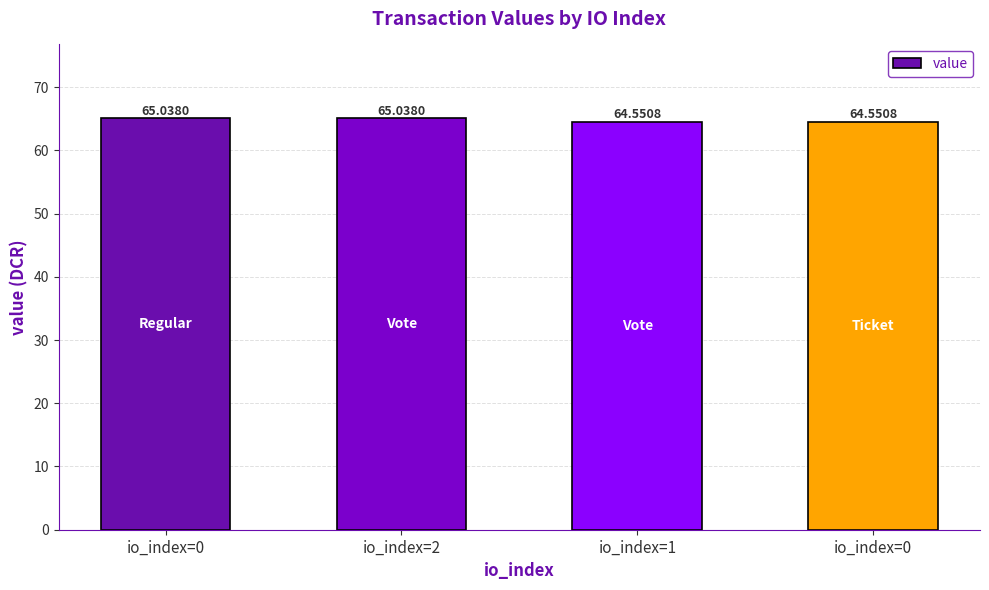

What is the maximum value shown in the chart?

65.0